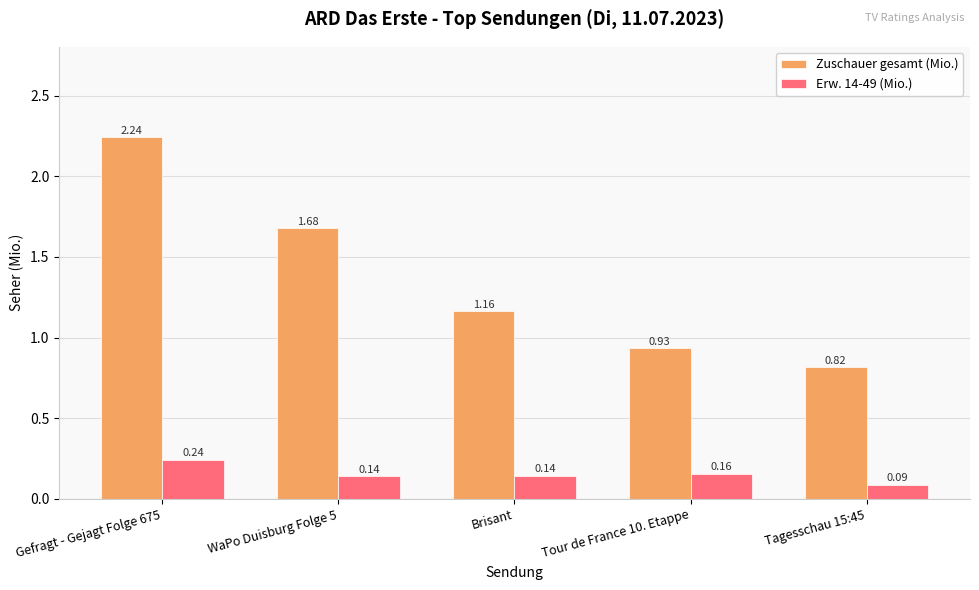

Where does the Zuschauer gesamt (Mio.) series first go above 1?

Gefragt - Gejagt Folge 675